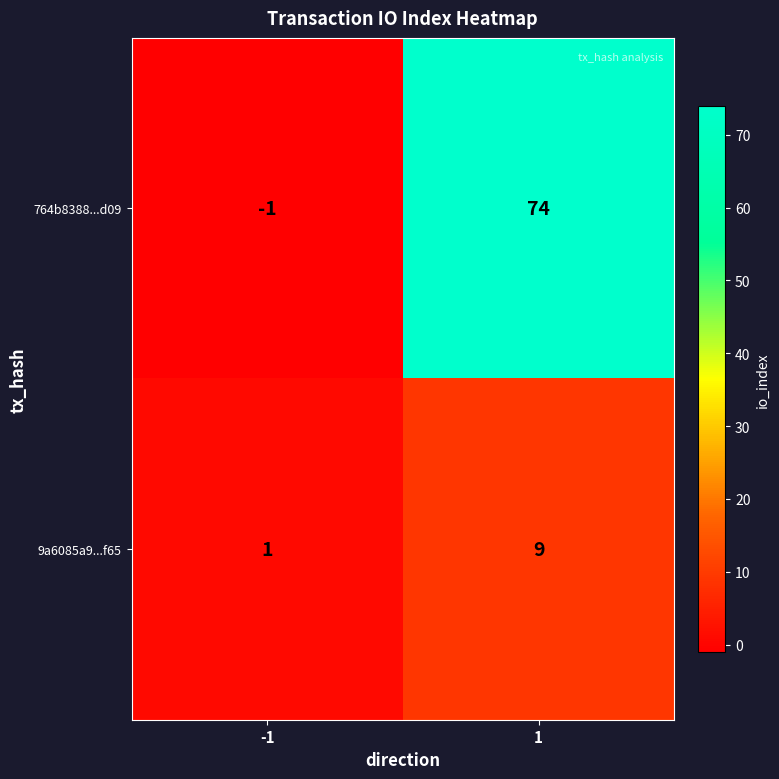

Read the 764b8388...d09 value at 1, to the nearest 5.

75